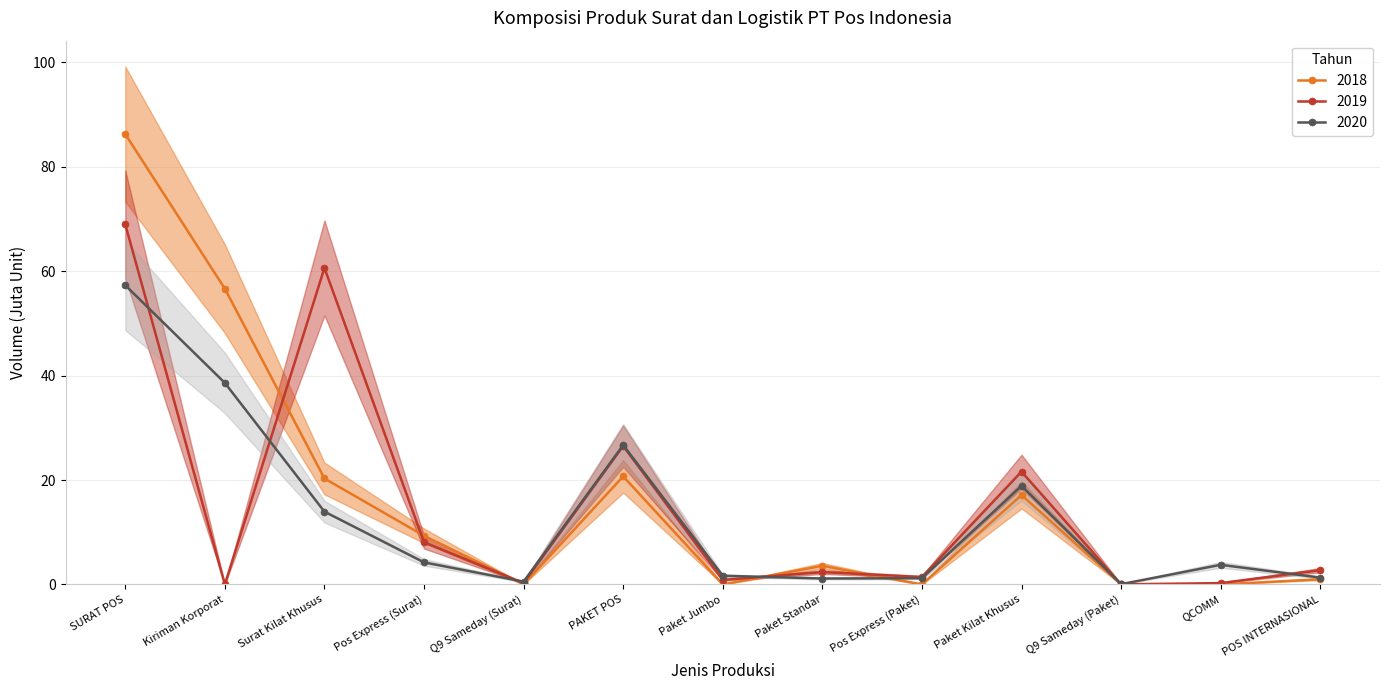

What is the label of the 4th point from the right?

Paket Kilat Khusus